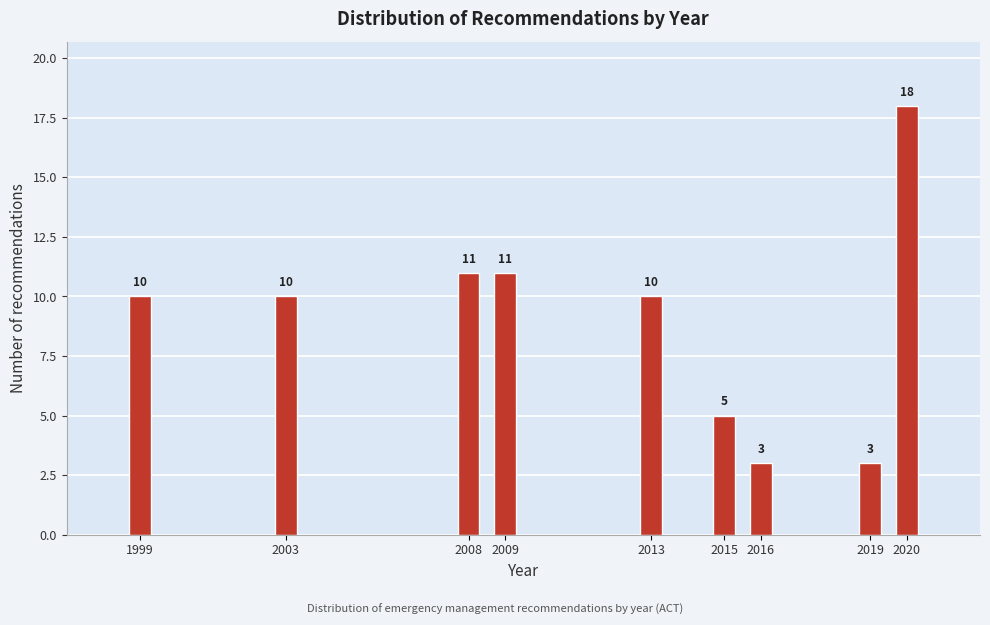

Reading right to left, extract all data points from this chart.

2020=18	2019=3	2016=3	2015=5	2013=10	2009=11	2008=11	2003=10	1999=10